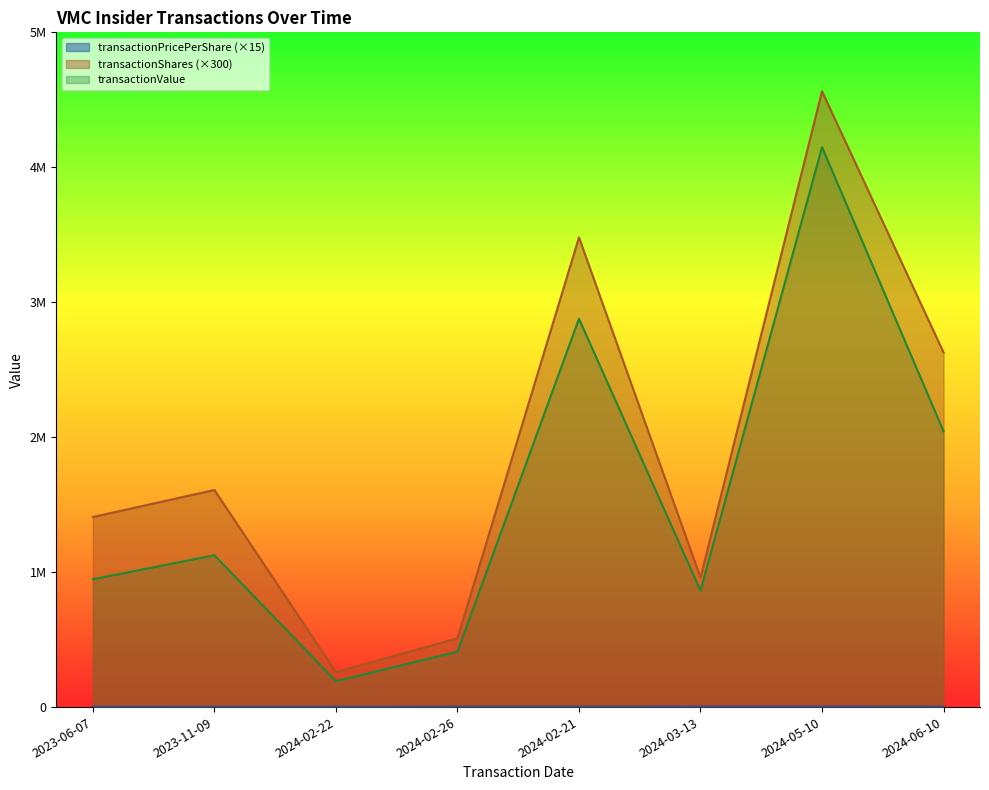

How many values in the transactionPricePerShare series are below 3622?

4